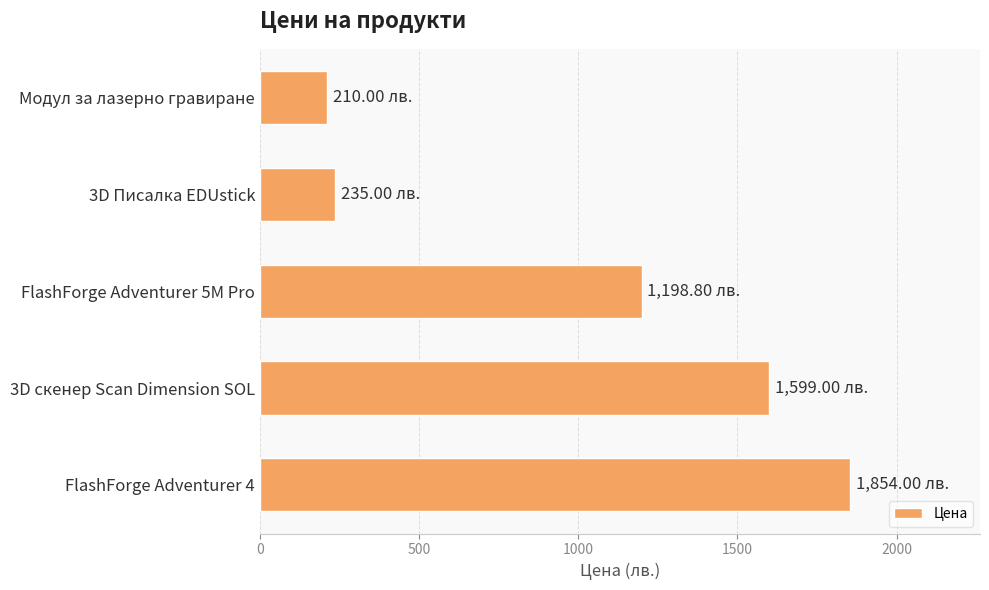

Are the bars horizontal?

Yes